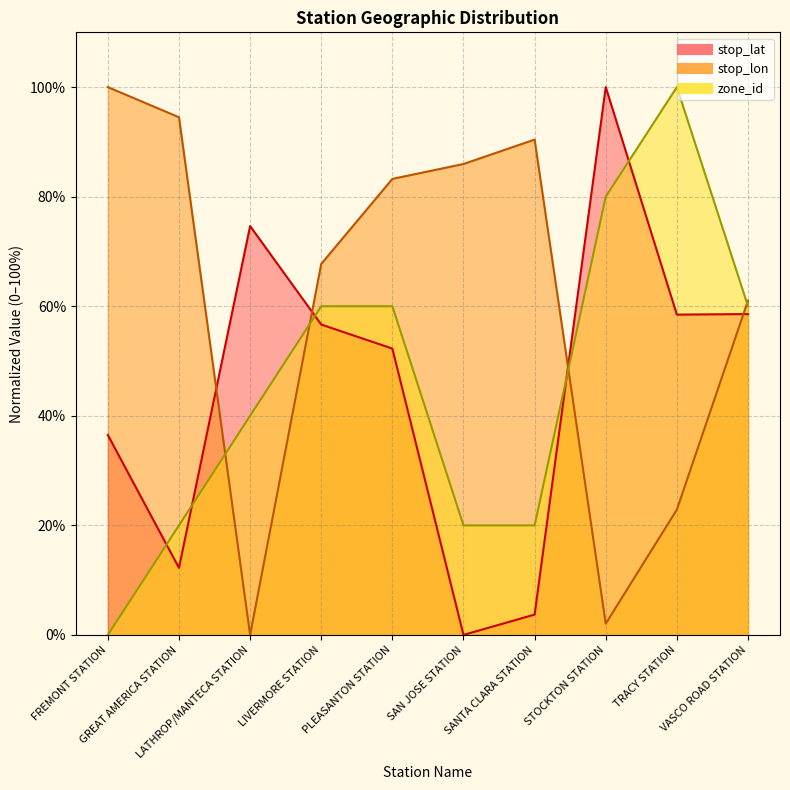

At how many categories does at least one series exceed 31?

10